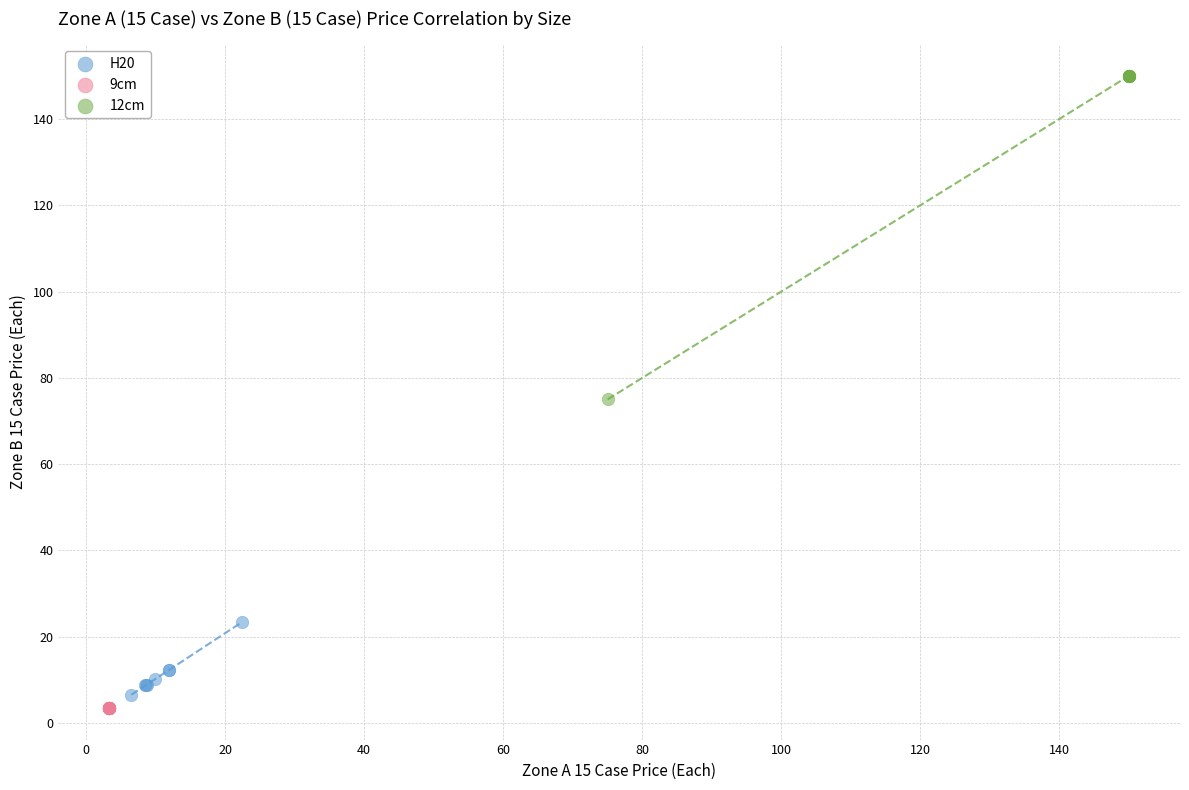

What are all the series names shown in the legend?

H20, 9cm, 12cm